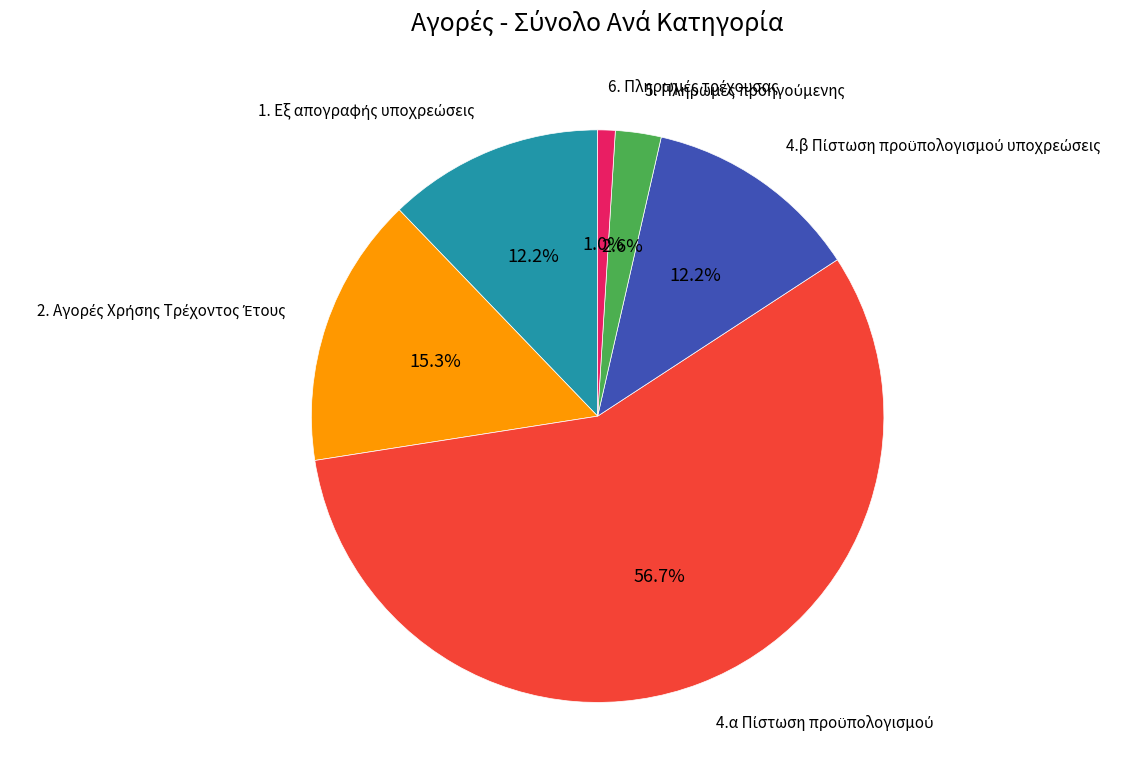

Is there any slice that represents more than half of the pie?

Yes